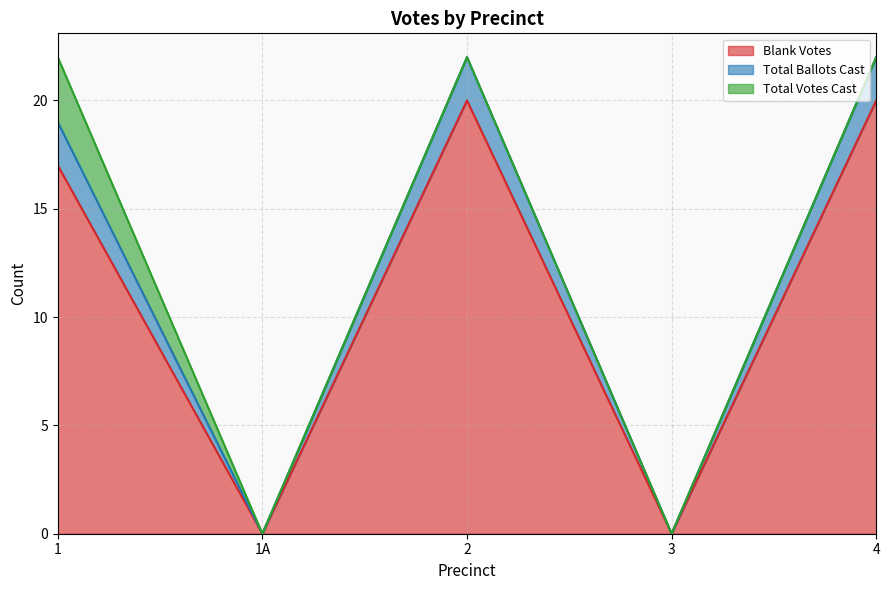

What position from the right is 3?

2